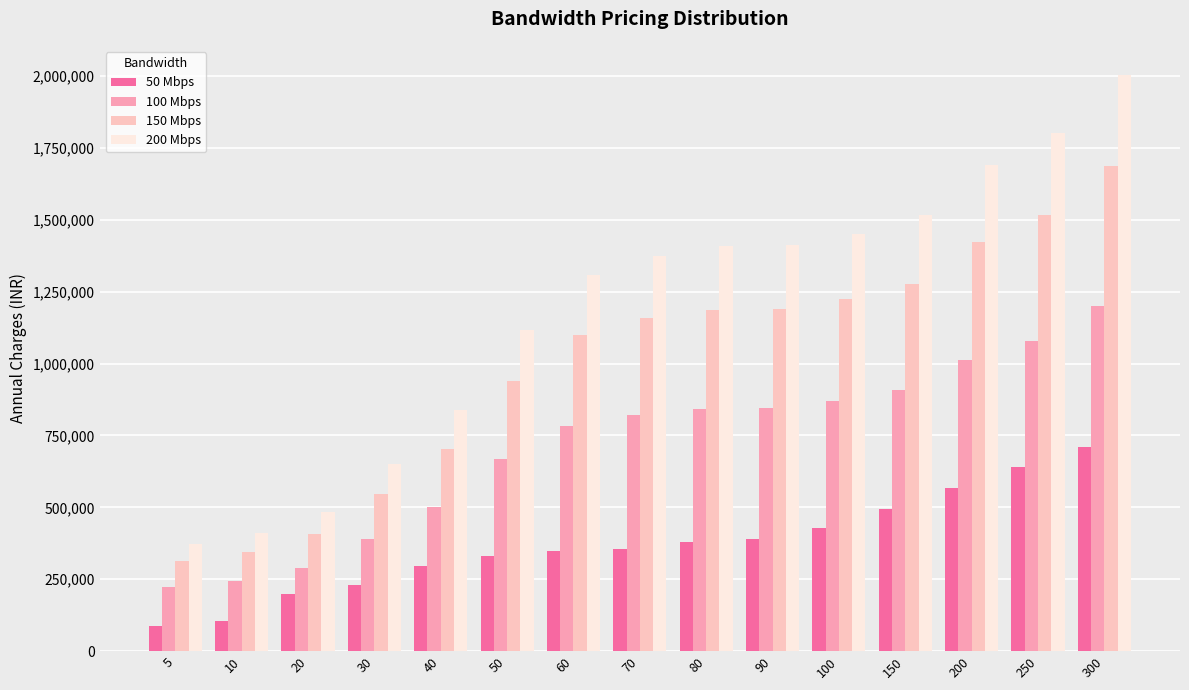

What is the spread (max minus min) of values at 10?

302848